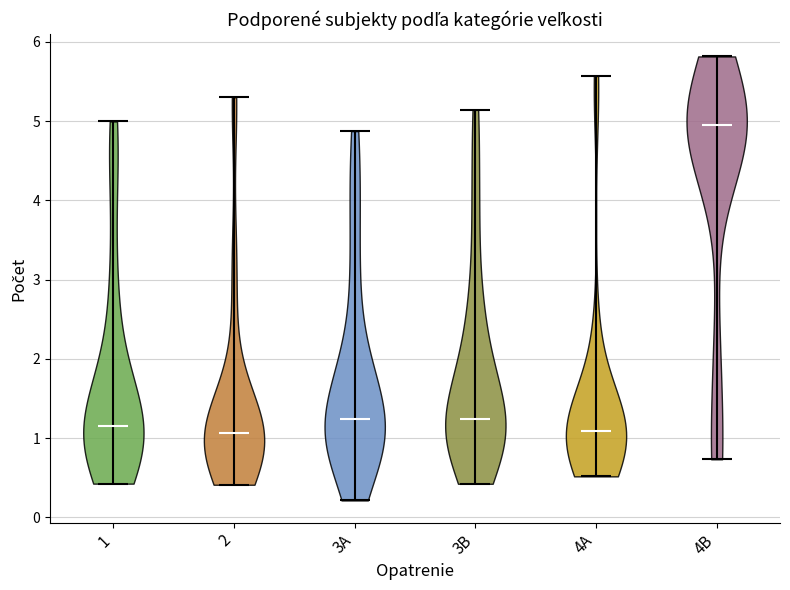

What is the highest point the violin for 3A reaches on the y-axis? The values are not printed on the chart, so give them approximately, as read against the axis.

4.9